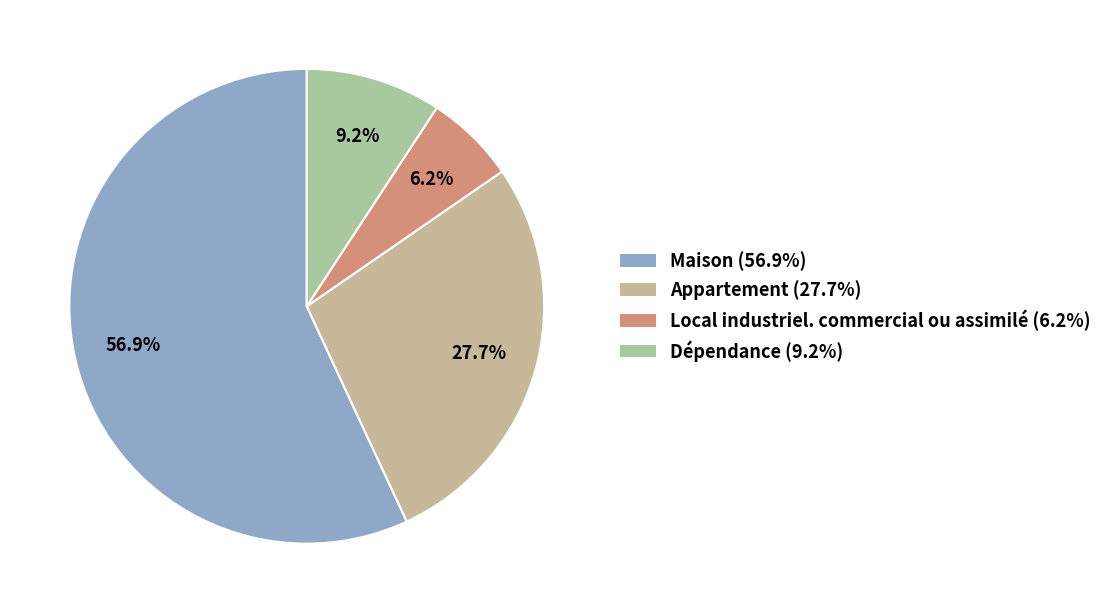

To the nearest percent, what percentage of the pie is Local industriel. commercial ou assimilé?

6%